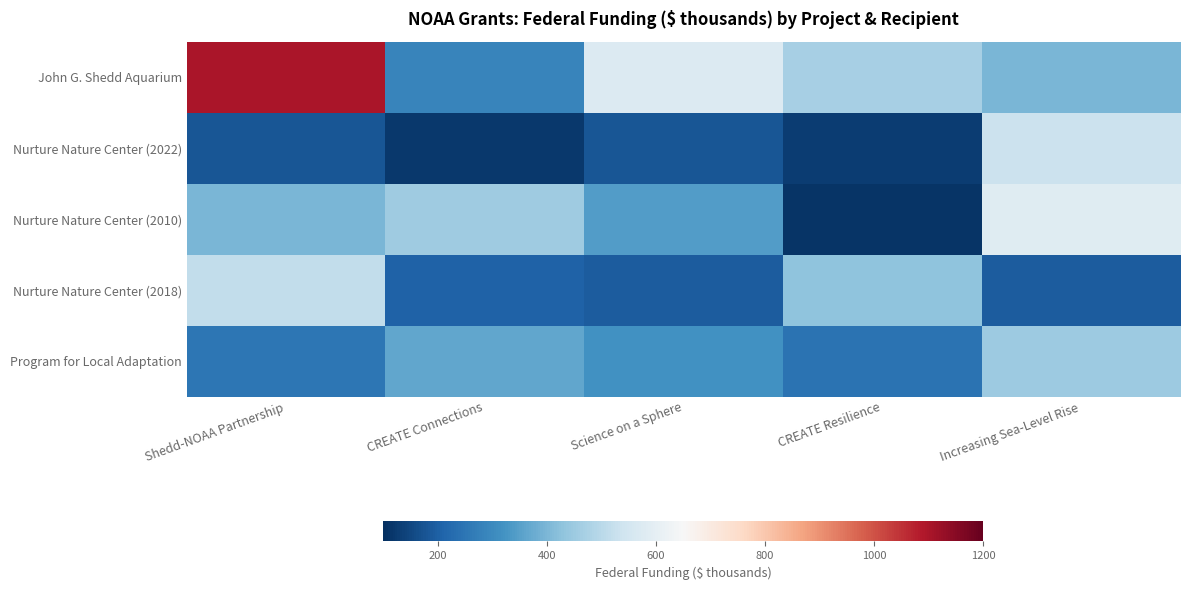

How many categories are shown in the chart?

5